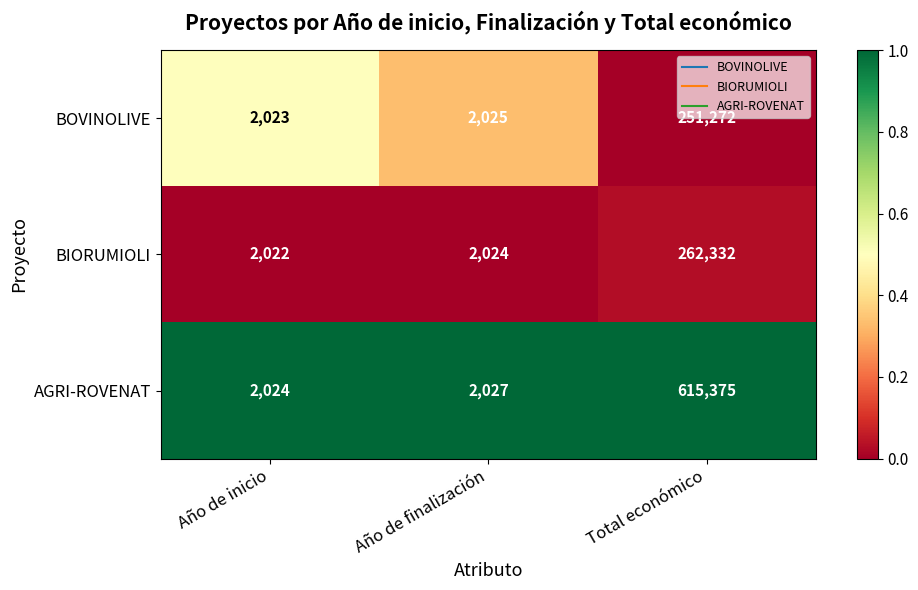

Where is BOVINOLIVE nearest to the value 126647?

Año de finalización